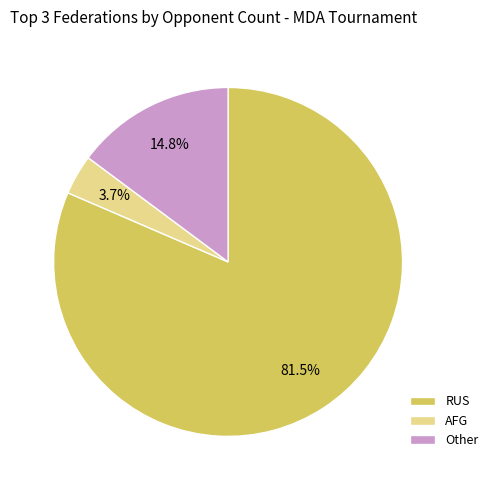

How much of the chart is everything except RUS?

18.5%